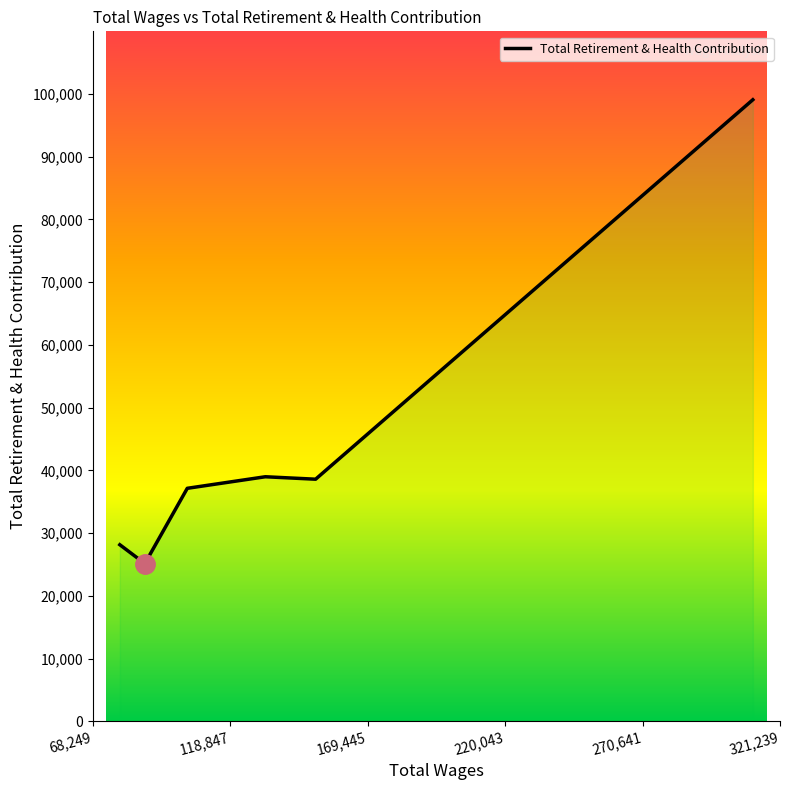

What is the average value?

44512